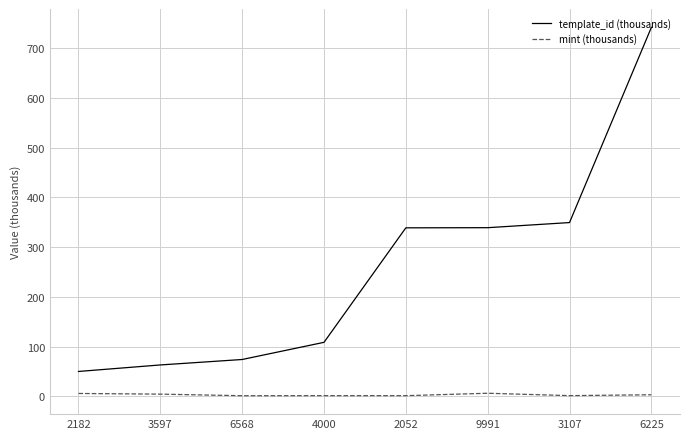

Between 4000 and 3107, which series saw the biggest shift?

template_id (thousands)